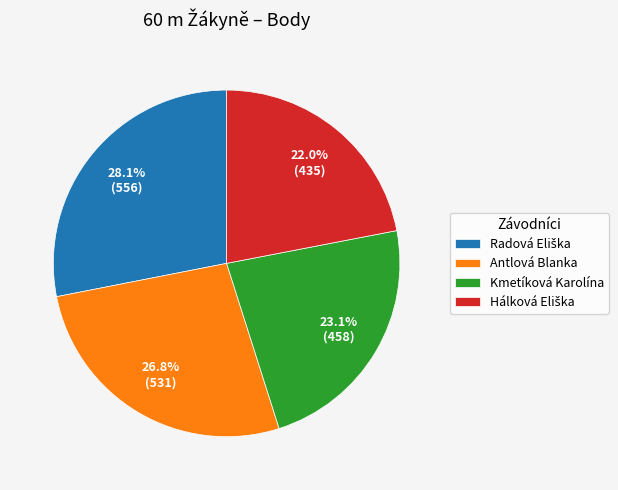

How many segments does this pie chart have?

4